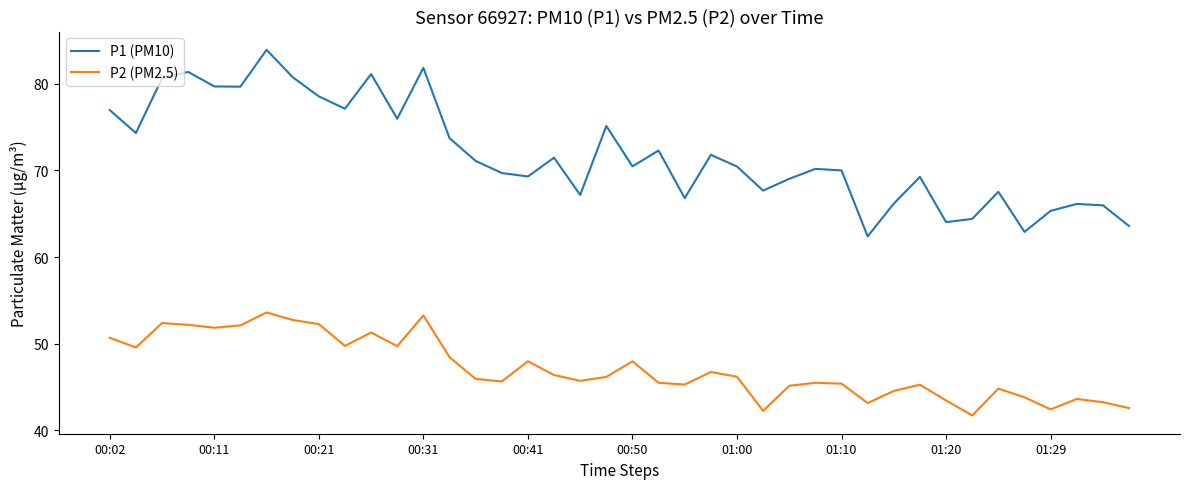

True or false: P2 (PM2.5) and P1 (PM10) intersect in this chart.

False